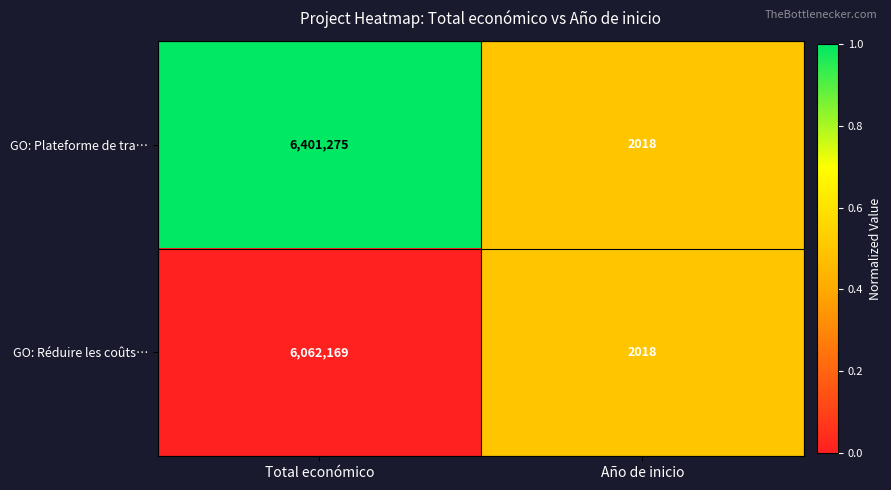

Rank the series by their maximum value, from lowest to highest.

GO: Réduire les coûts…, GO: Plateforme de tra…